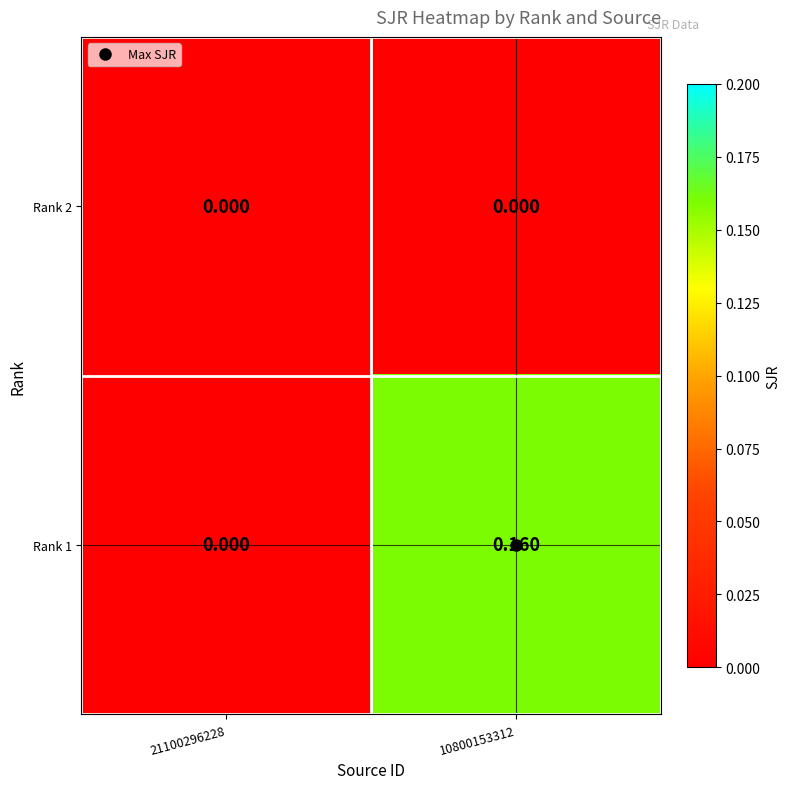

Is the value of Rank 2 at 21100296228 greater than the value of Rank 1 at 10800153312?

No